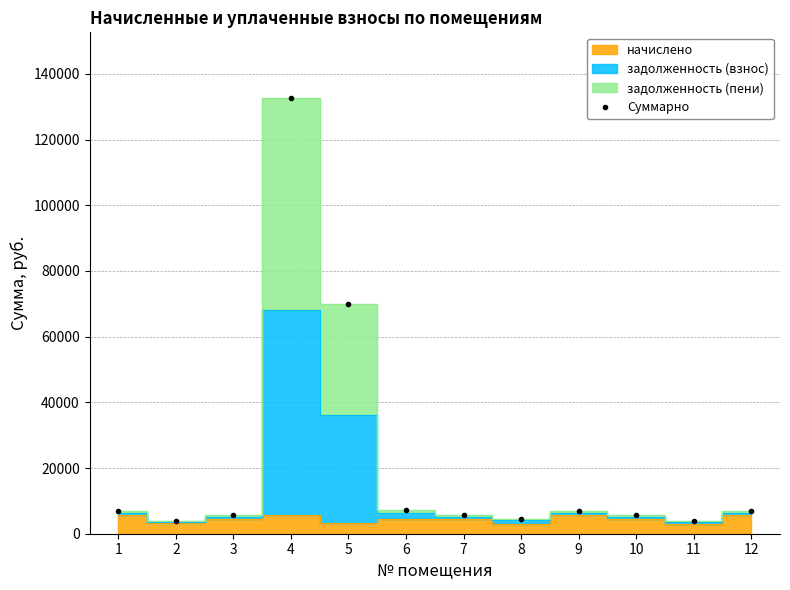

At which label is the value closest to 68273?

5